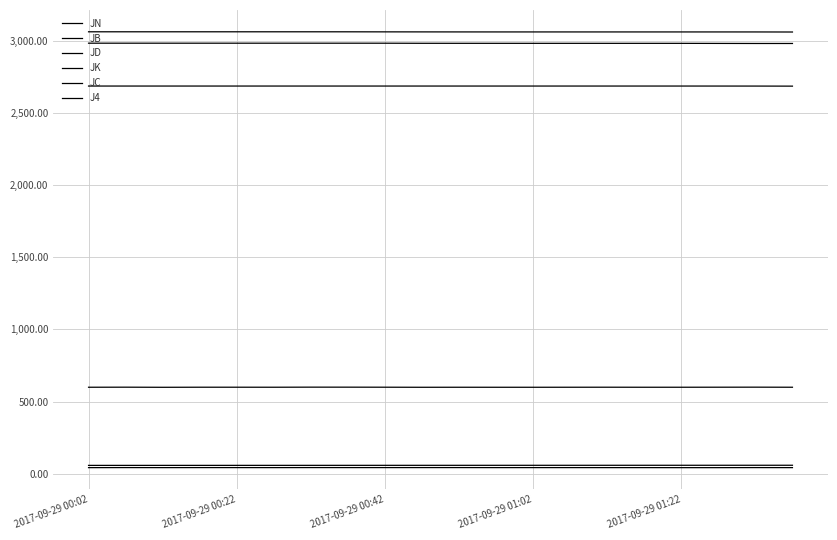

Does the chart display data point markers on the line(s)?

No